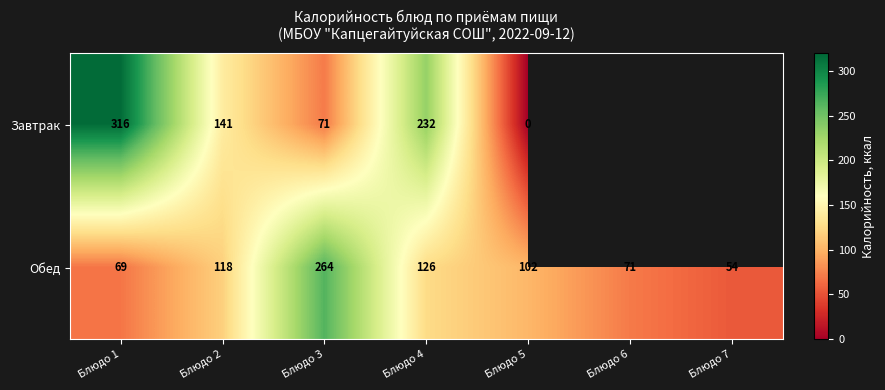

Which label corresponds to the smallest value in the chart?

Блюдо 5